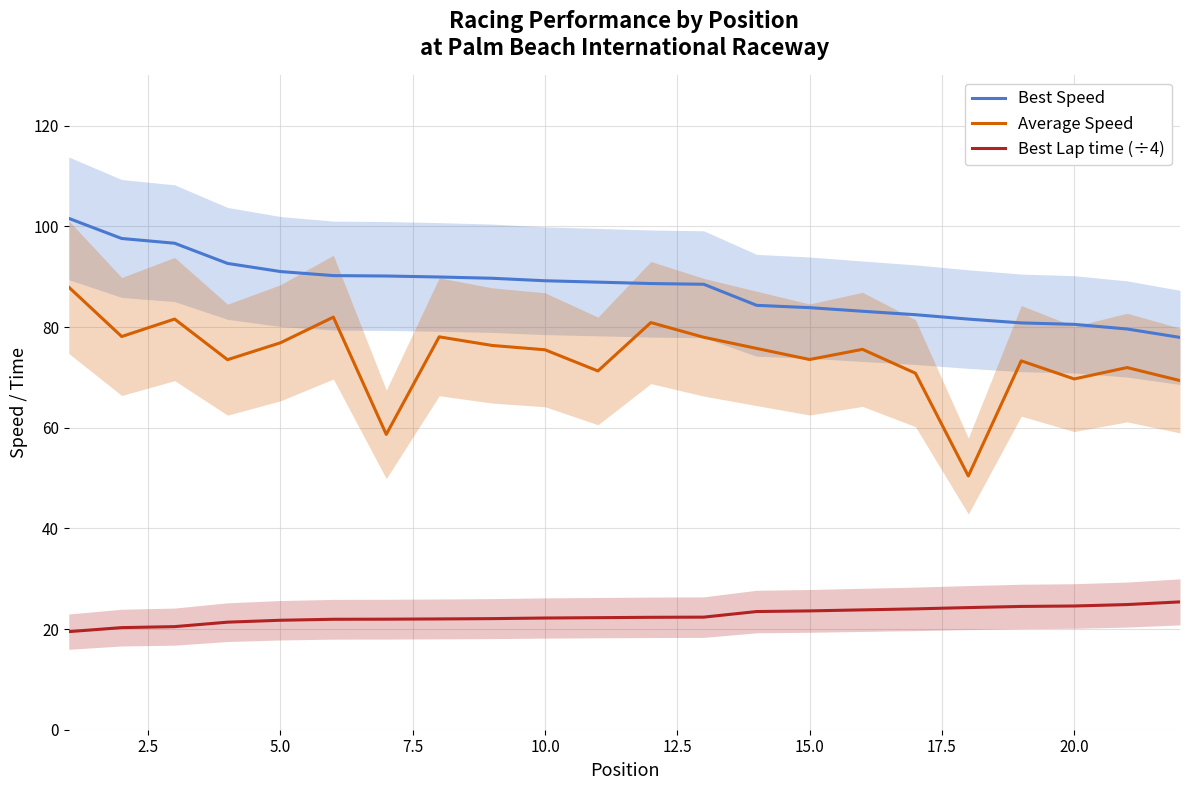

True or false: Average Speed and Best Lap time (÷4) cross at least once.

False